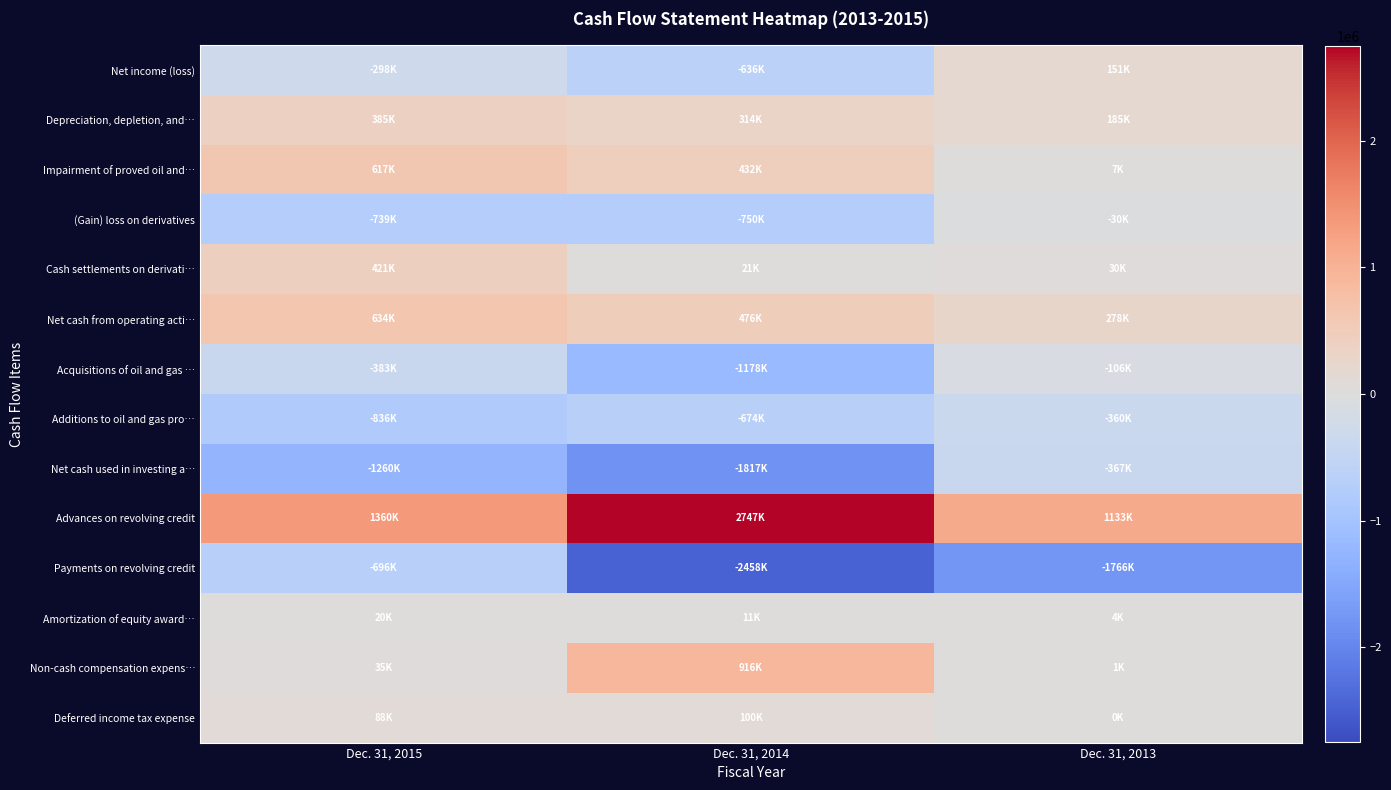

Reading left to right, what are all the values shown in this chart?

Net income (loss): Dec. 31, 2015=-297890	Dec. 31, 2014=-636063	Dec. 31, 2013=151332
Depreciation, depletion, and…: Dec. 31, 2015=384556	Dec. 31, 2014=314193	Dec. 31, 2013=184717
Impairment of proved oil and…: Dec. 31, 2015=616784	Dec. 31, 2014=432116	Dec. 31, 2013=6600
(Gain) loss on derivatives: Dec. 31, 2015=-739465	Dec. 31, 2014=-749843	Dec. 31, 2013=-29533
Cash settlements on derivati…: Dec. 31, 2015=420942	Dec. 31, 2014=20559	Dec. 31, 2013=30403
Net cash from operating acti…: Dec. 31, 2015=633911	Dec. 31, 2014=476271	Dec. 31, 2013=277823
Acquisitions of oil and gas …: Dec. 31, 2015=-382696	Dec. 31, 2014=-1177670	Dec. 31, 2013=-105762
Additions to oil and gas pro…: Dec. 31, 2015=-836200	Dec. 31, 2014=-674396	Dec. 31, 2013=-360015
Net cash used in investing a…: Dec. 31, 2015=-1260289	Dec. 31, 2014=-1816979	Dec. 31, 2013=-367443
Advances on revolving credit: Dec. 31, 2015=1360000	Dec. 31, 2014=2746800	Dec. 31, 2013=1132755
Payments on revolving credit: Dec. 31, 2015=-696000	Dec. 31, 2014=-2457900	Dec. 31, 2013=-1766037
Amortization of equity award…: Dec. 31, 2015=19597	Dec. 31, 2014=10678	Dec. 31, 2013=3557
Non-cash compensation expens…: Dec. 31, 2015=35142	Dec. 31, 2014=916218	Dec. 31, 2013=1057
Deferred income tax expense: Dec. 31, 2015=87701	Dec. 31, 2014=100230	Dec. 31, 2013=76